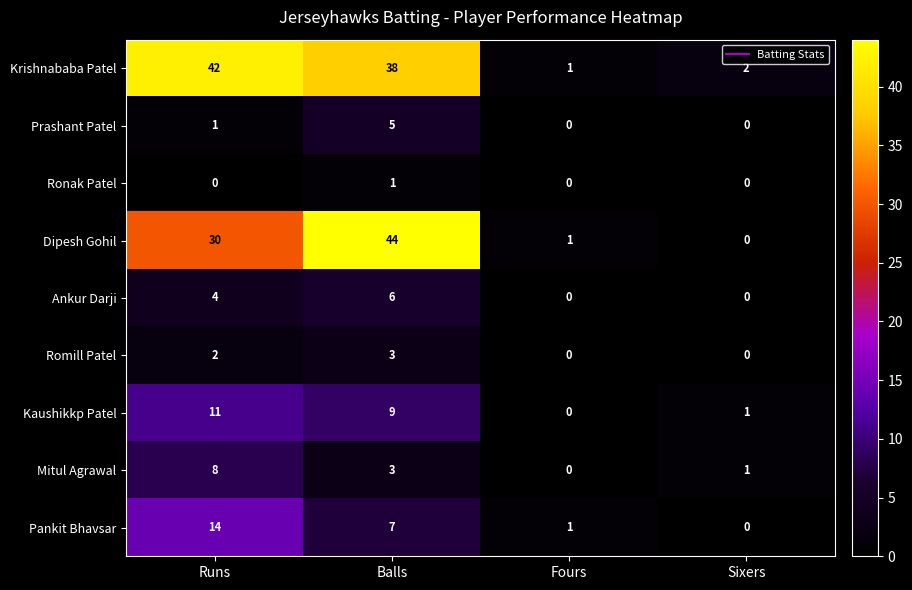

List the labels in order of Pankit Bhavsar value, smallest first.

Sixers, Fours, Balls, Runs